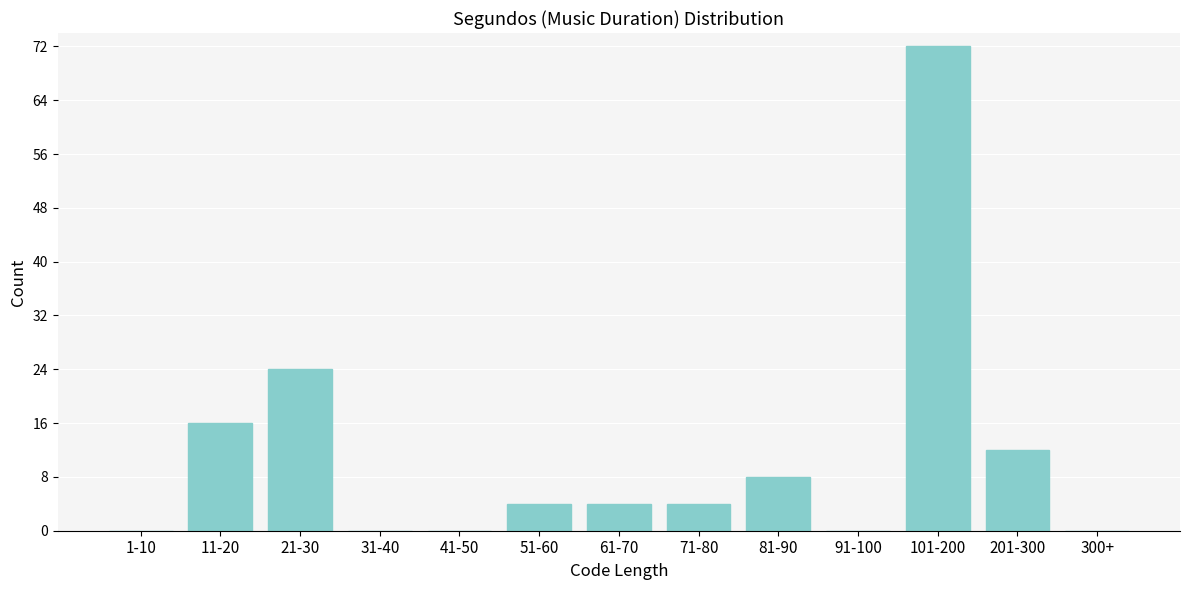

Reading right to left, extract all data points from this chart.

300+=0	201-300=12	101-200=72	91-100=0	81-90=8	71-80=4	61-70=4	51-60=4	41-50=0	31-40=0	21-30=24	11-20=16	1-10=0